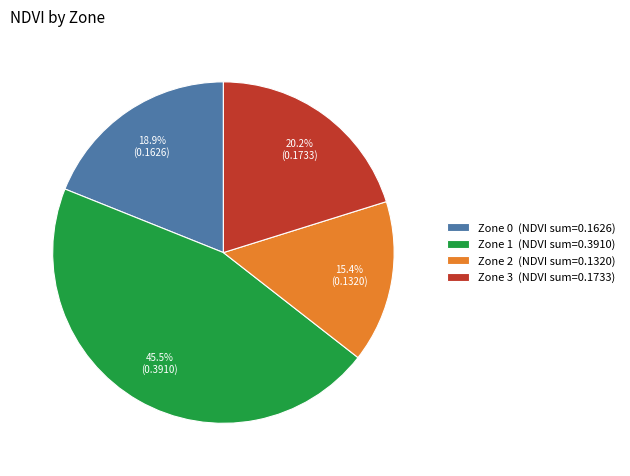

Do Zone 1 and Zone 0 together represent more than half of the pie?

Yes